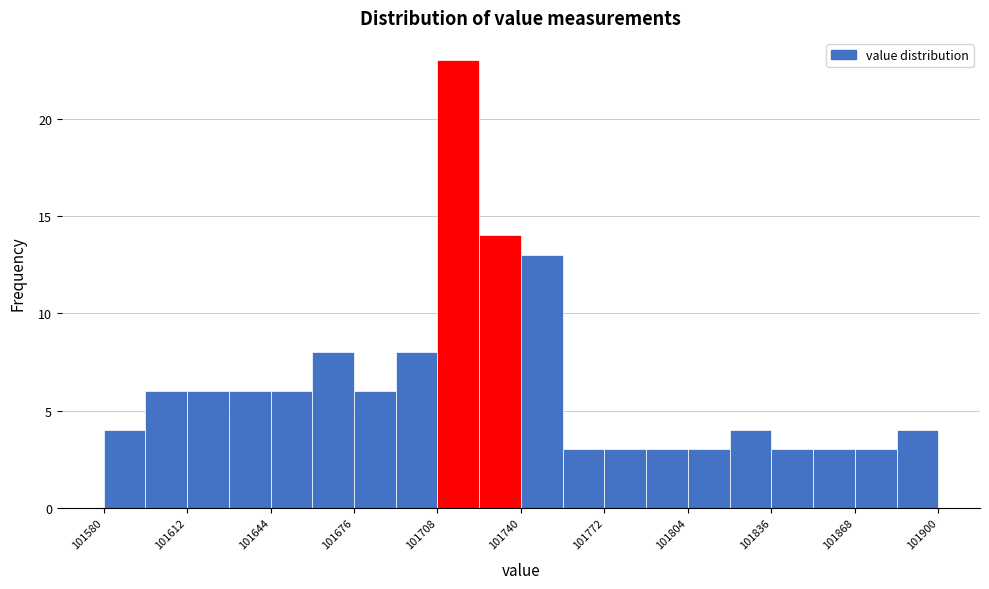

Around what value on the x-axis is the tallest bar? Give the approximate position of its centre, as read against the axis.

101715